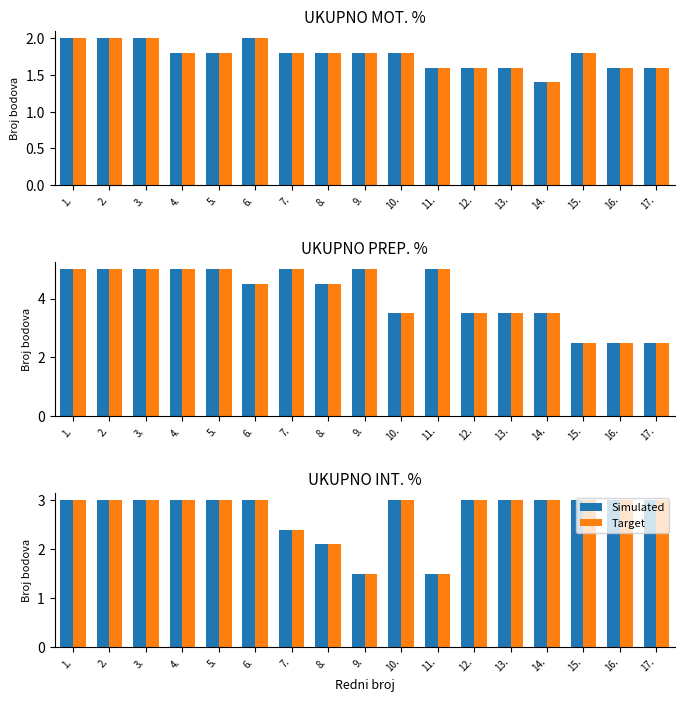

What are all the series names shown in the legend?

Simulated, Target